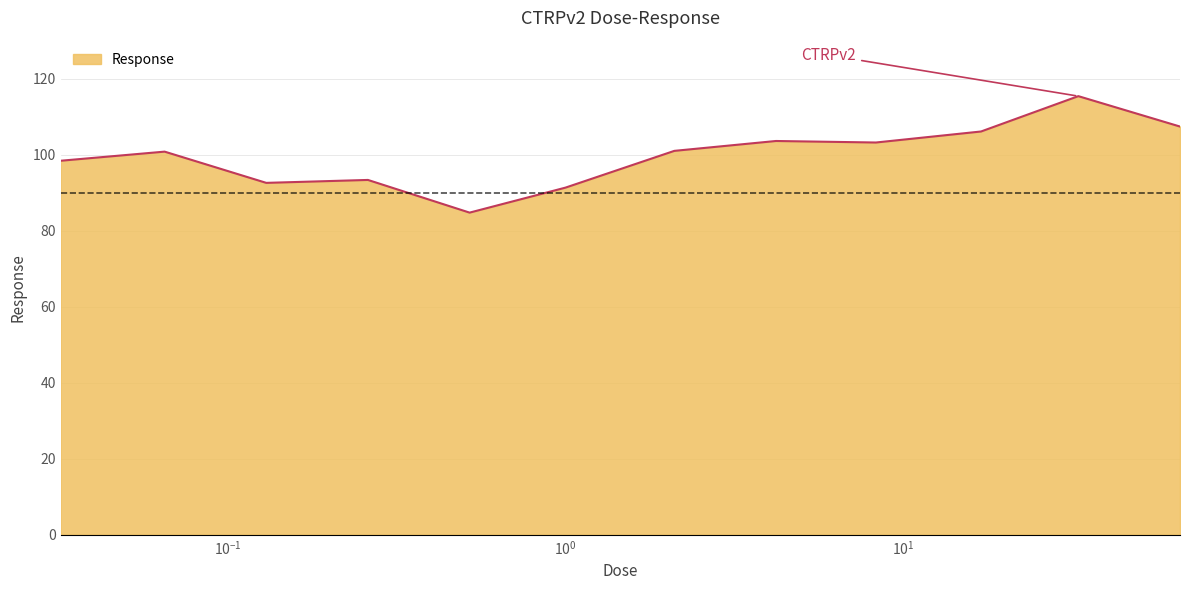

What is the greatest value displayed?

115.4